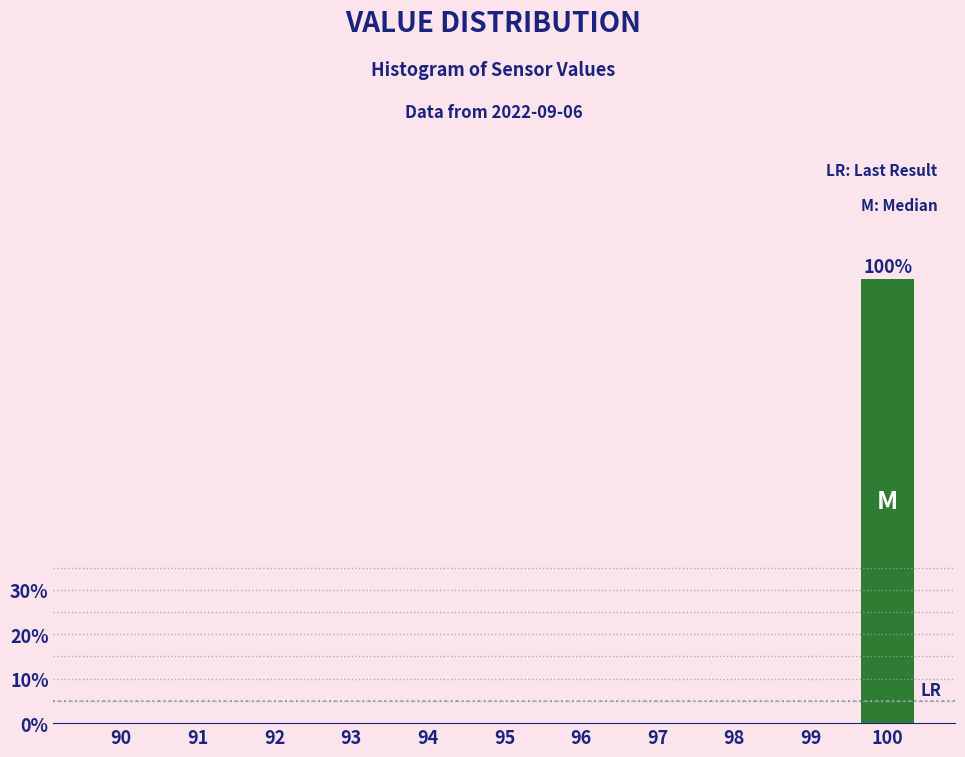

Reading right to left, transcribe all the data shown in this chart.

100=100	99=0	98=0	97=0	96=0	95=0	94=0	93=0	92=0	91=0	90=0